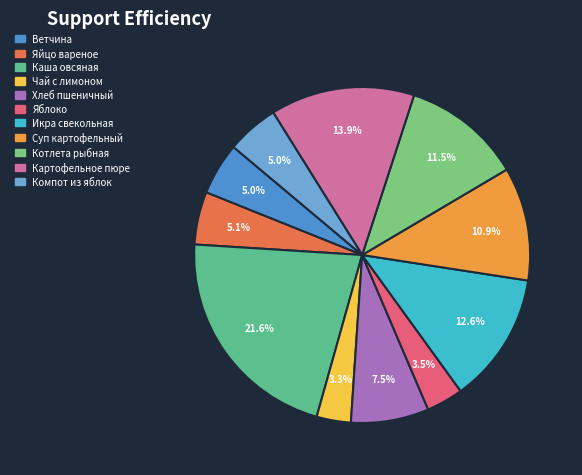

What is the largest slice in the pie chart?

Каша овсяная